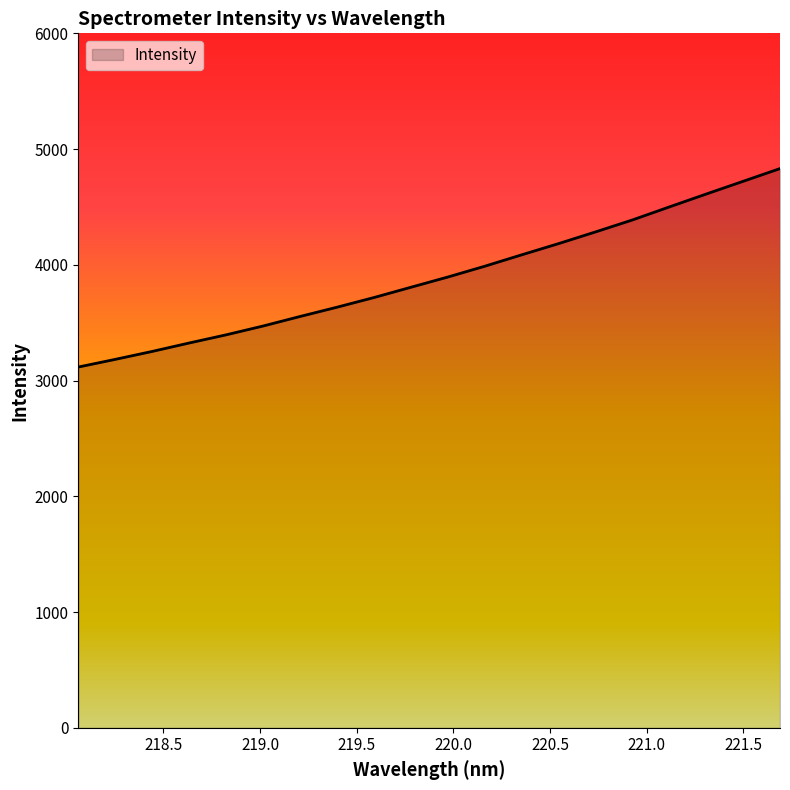

Does the chart have visible grid lines?

No